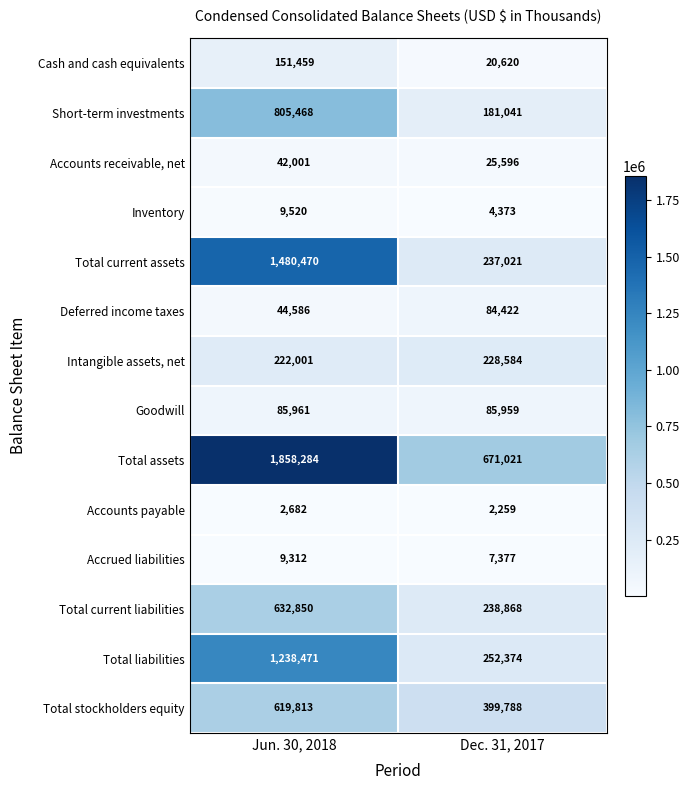

Read the Short-term investments value at Jun. 30, 2018, to the nearest 50.

805450